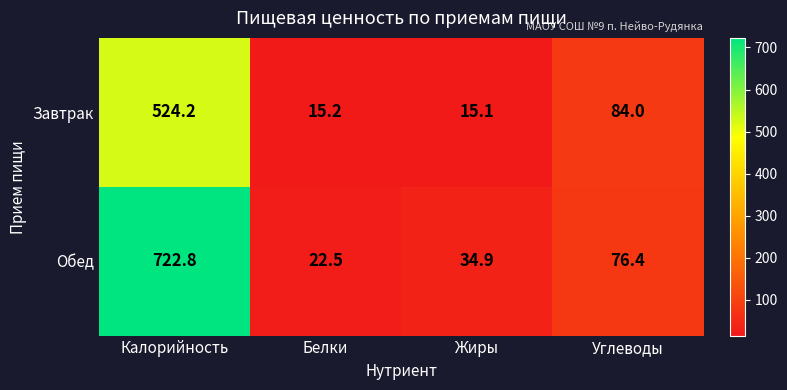

Which series changed the most between Белки and Углеводы?

Завтрак